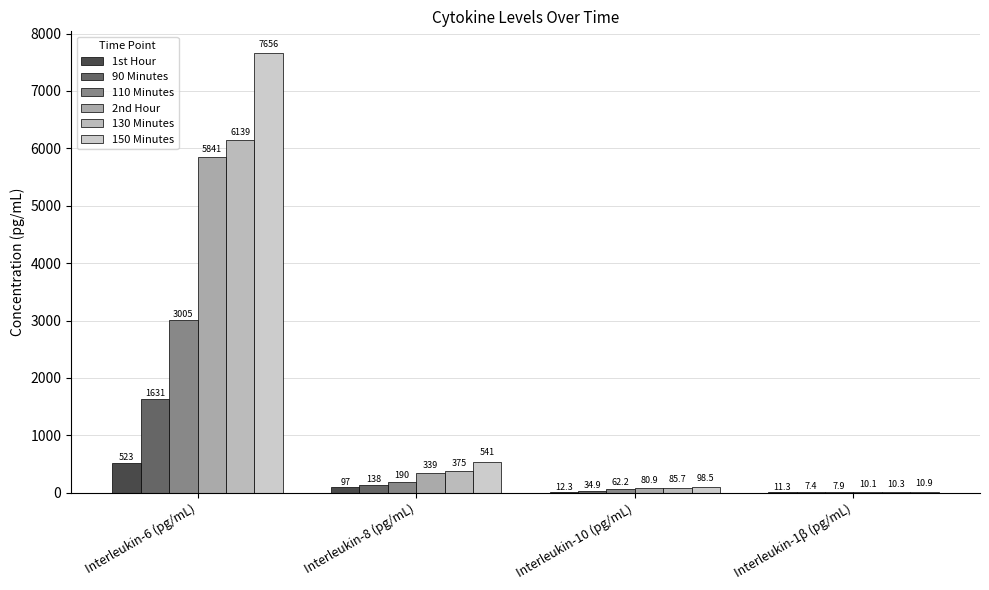

What is the difference between the maximum and minimum values in the 130 Minutes series?

6128.7